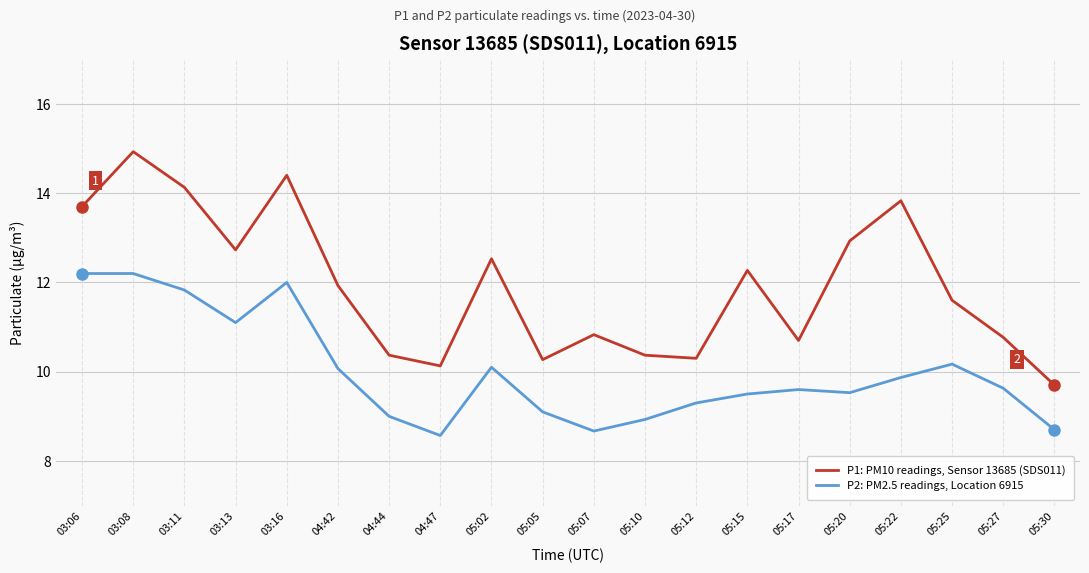

True or false: P1: PM10 readings, Sensor 13685 (SDS011) has a value of 4.8 at 03:16.

False